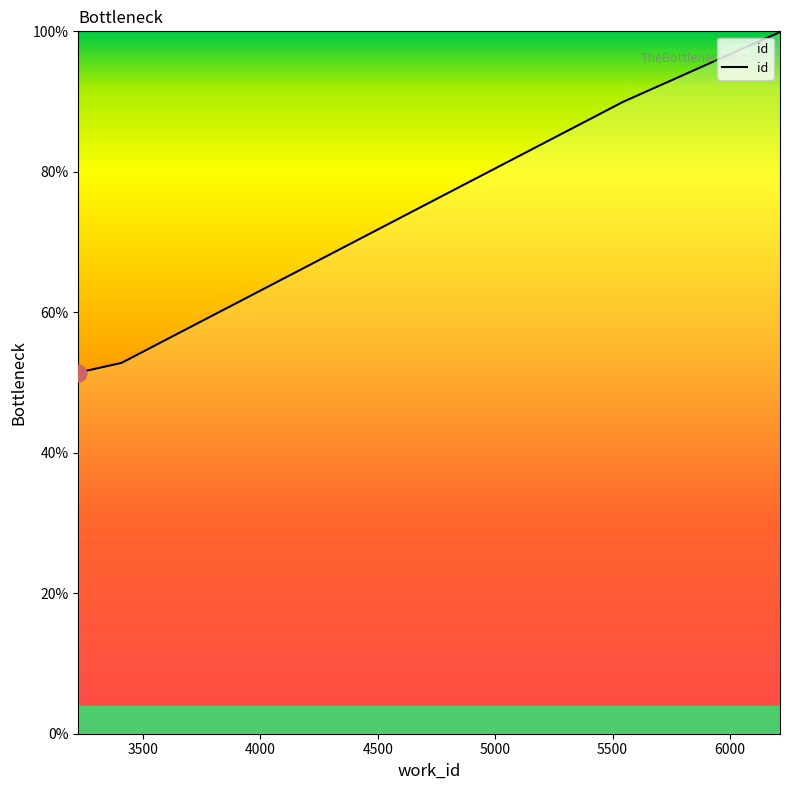

Where does the data first go above 98?

6094